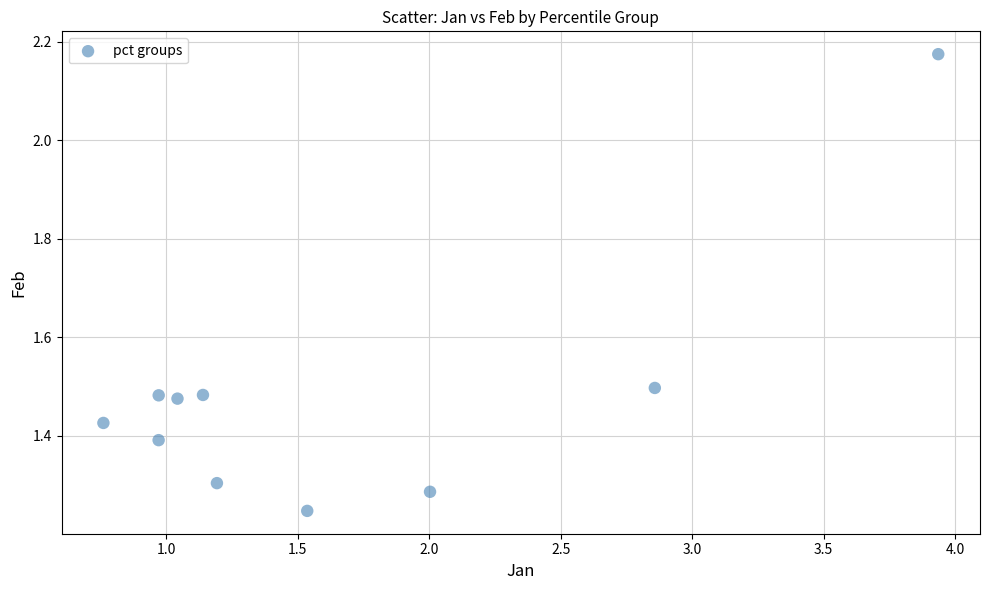

What is the average X value?

1.6